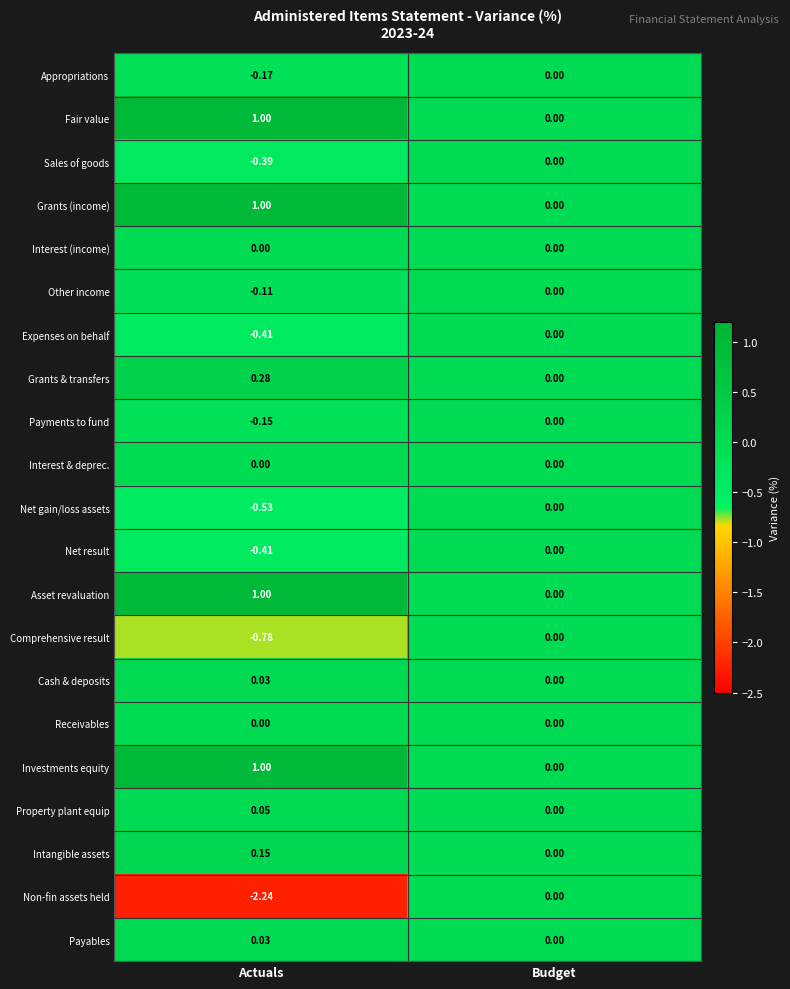

Is the value of Net result at Actuals greater than the value of Grants & transfers at Budget?

No